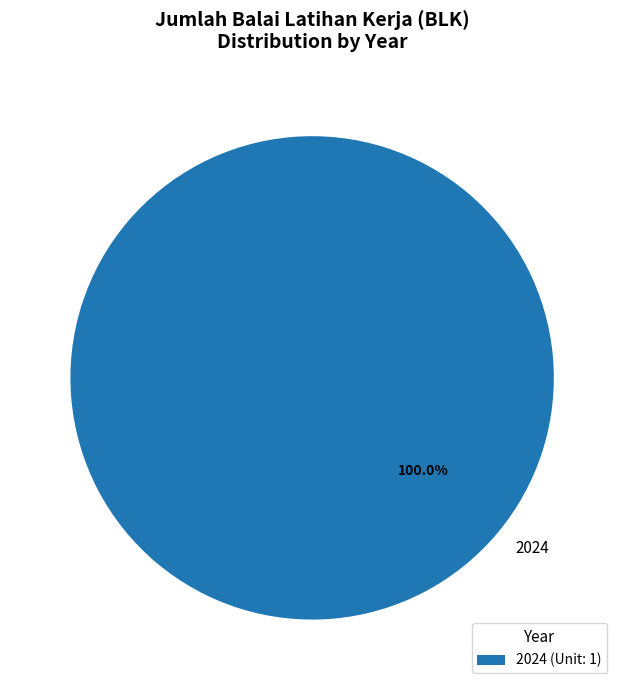

Does 2024 account for over 50% of the chart?

Yes